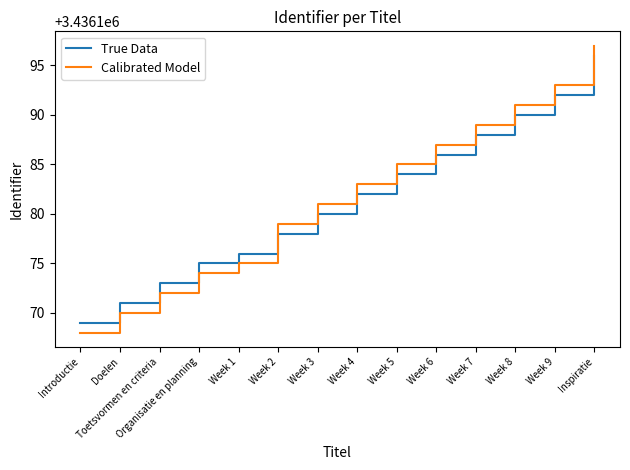

What is the maximum value shown in the chart?

3436197